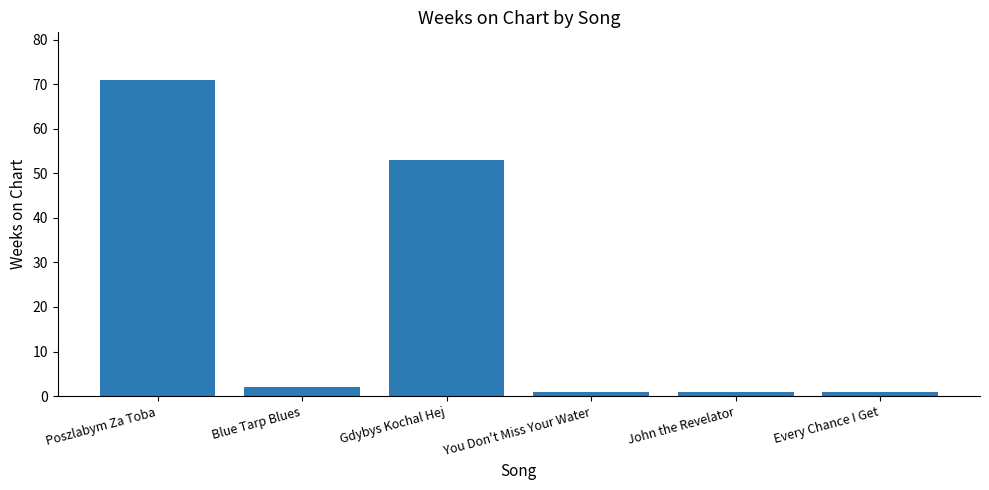

The chart shows a value of 71 at Poszlabym Za Toba. True or false?

True